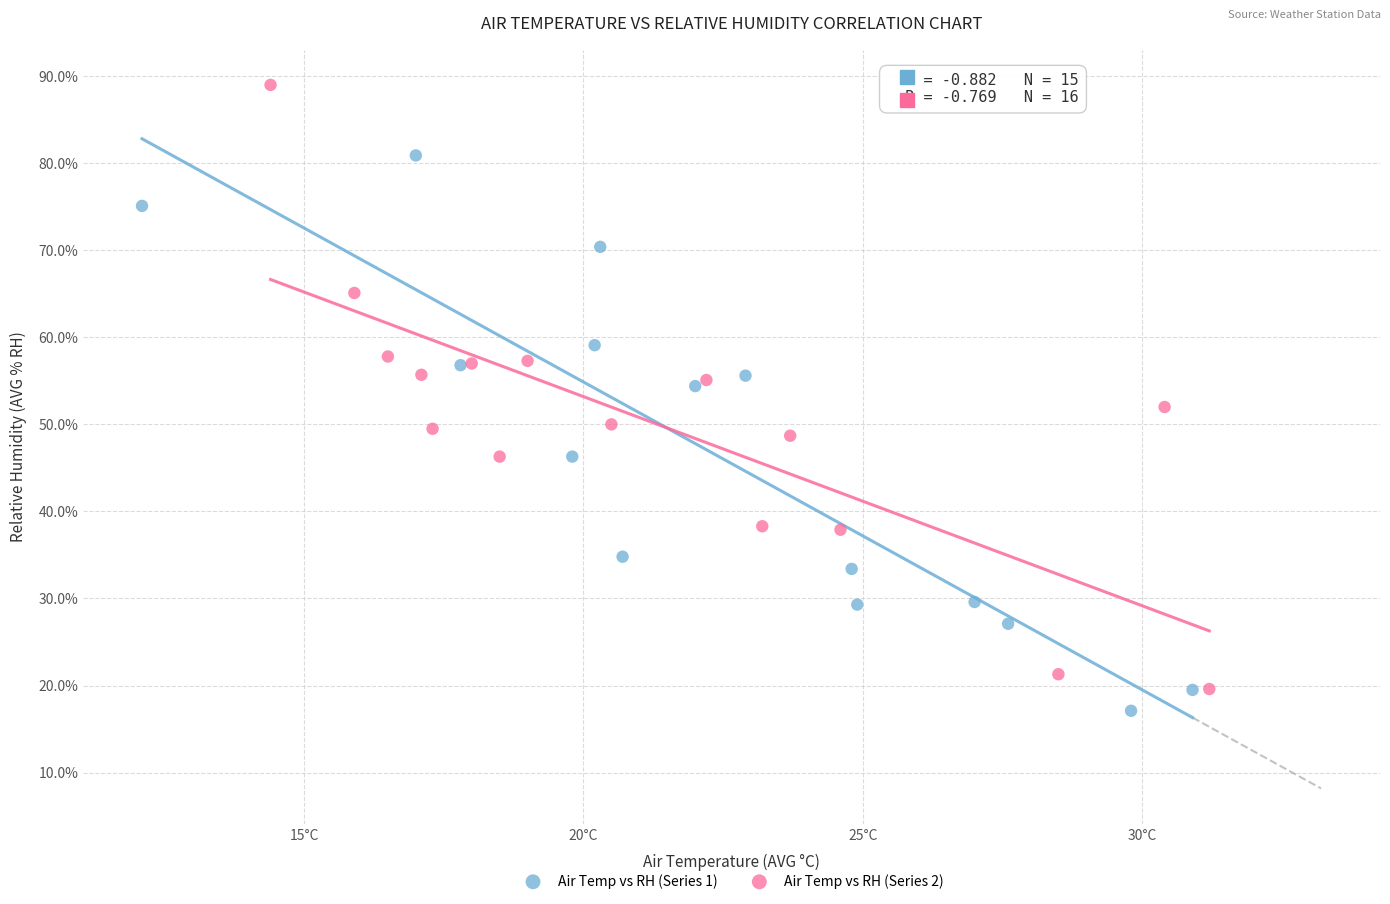

Which series contains the highest Y value?

Air Temp vs RH (Series 2)